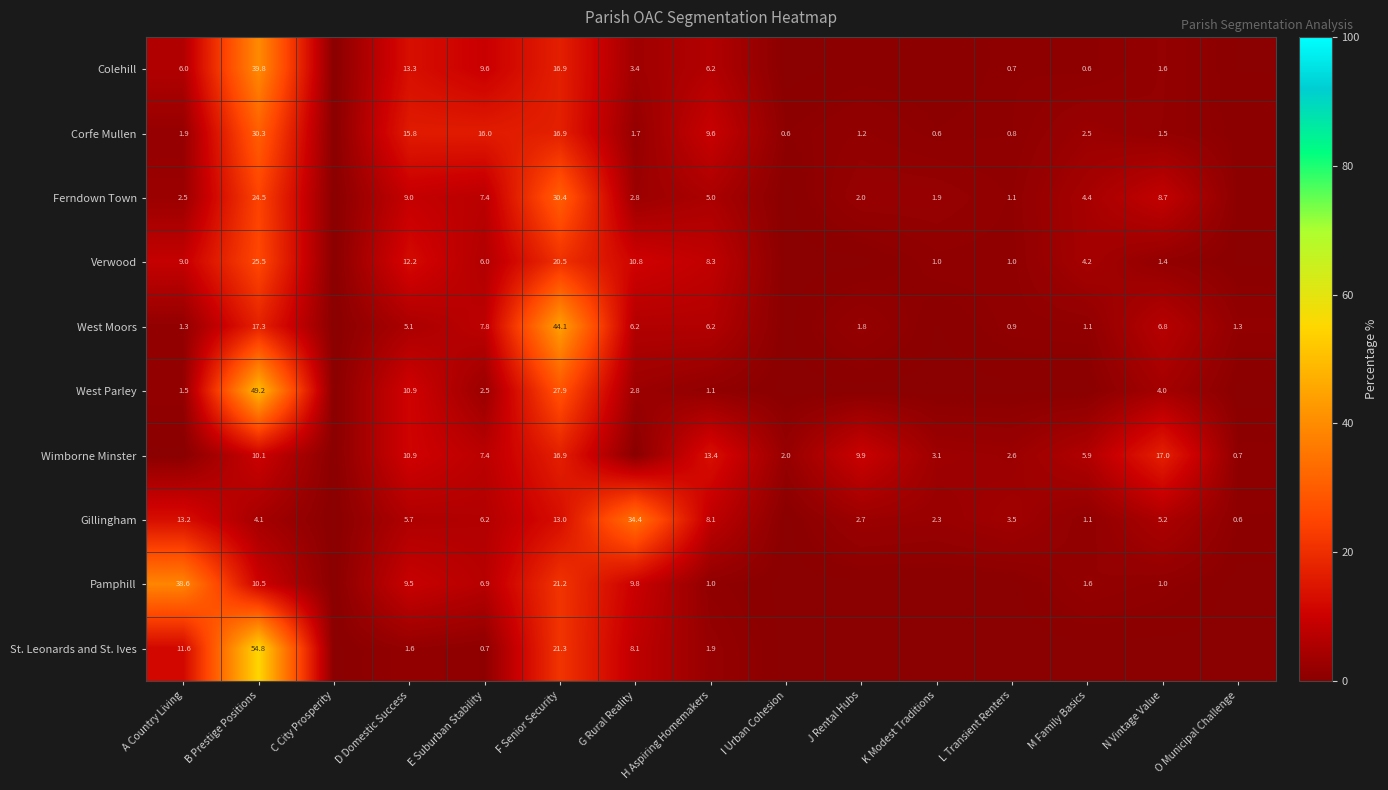

Rank the series at I Urban Cohesion from lowest to highest value.

Colehill, Ferndown Town, Verwood, West Moors, West Parley, Gillingham, Pamphill, St. Leonards and St. Ives, Corfe Mullen, Wimborne Minster